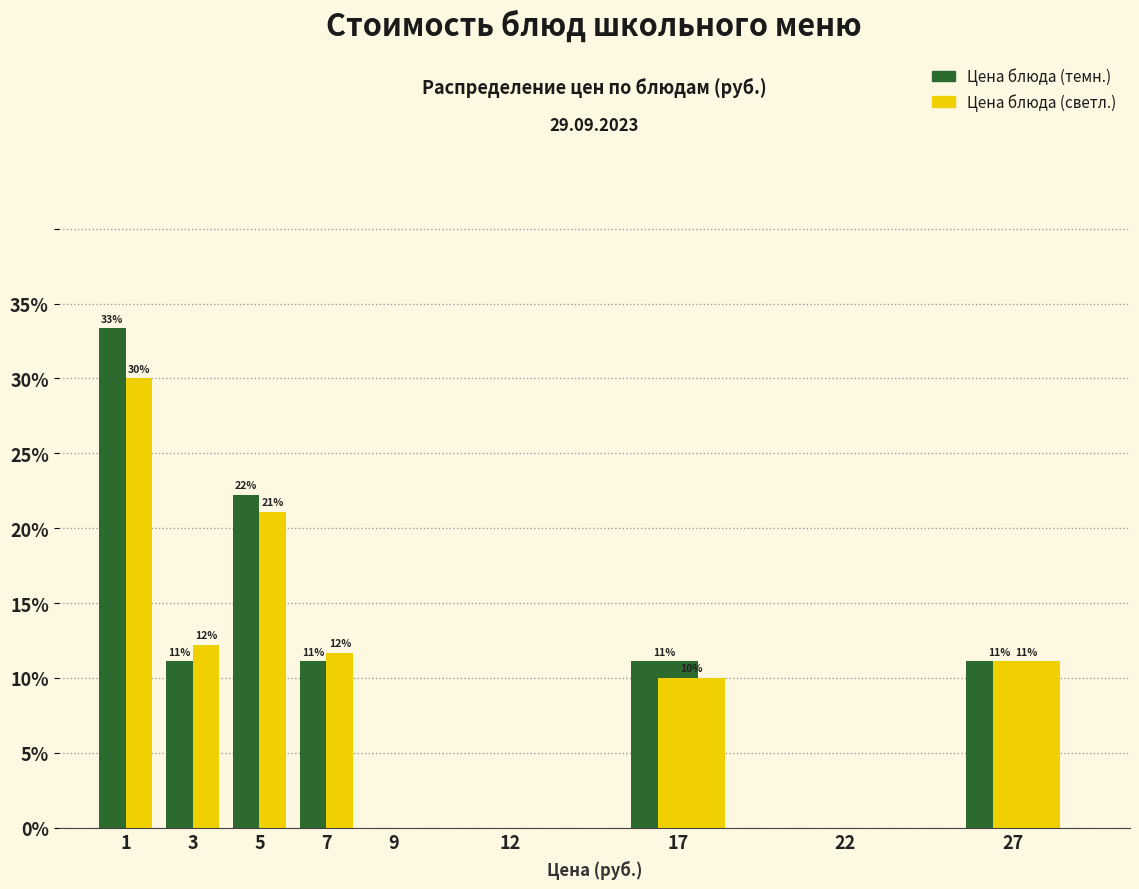

Are the bars grouped side by side (vs. stacked)?

Yes